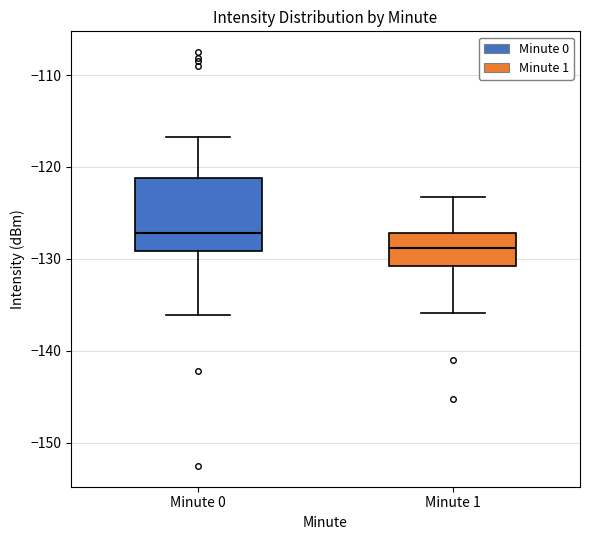

Which box is the tallest, from its lower edge to its upper edge?

Minute 0